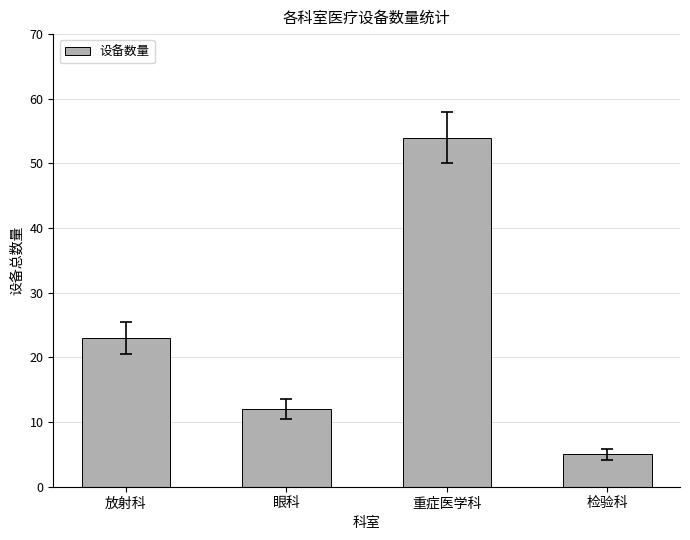

Reading left to right, list all the values displayed in this chart.

放射科=23	眼科=12	重症医学科=54	检验科=5